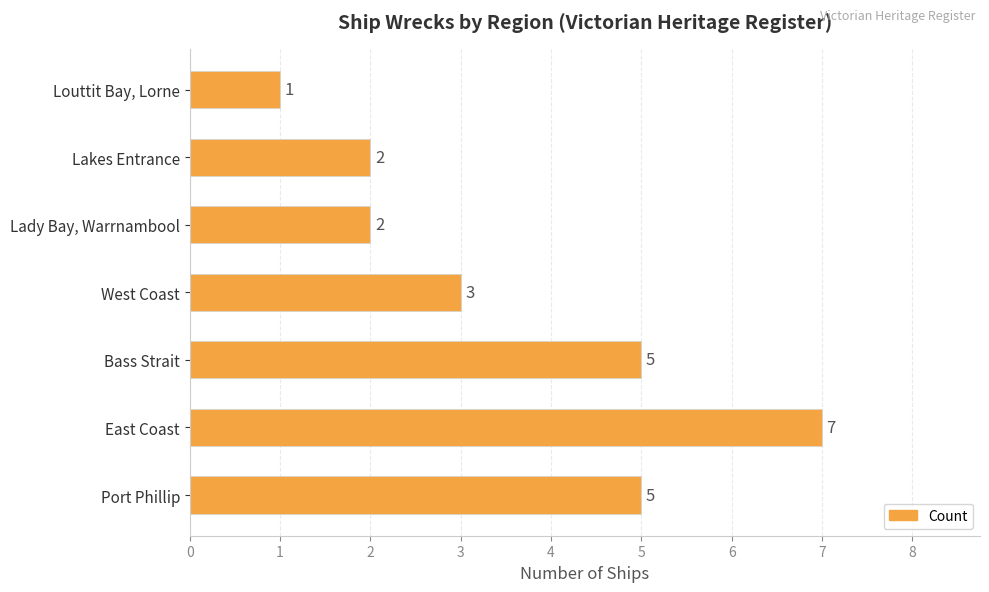

What is the sum of all values?

25